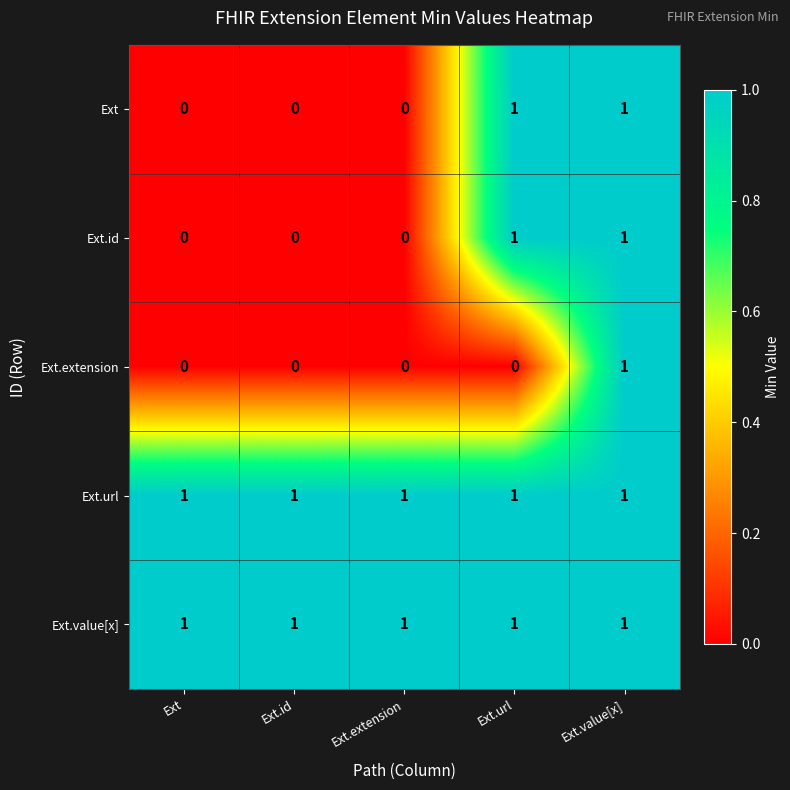

How many distinct data groups are displayed?

5